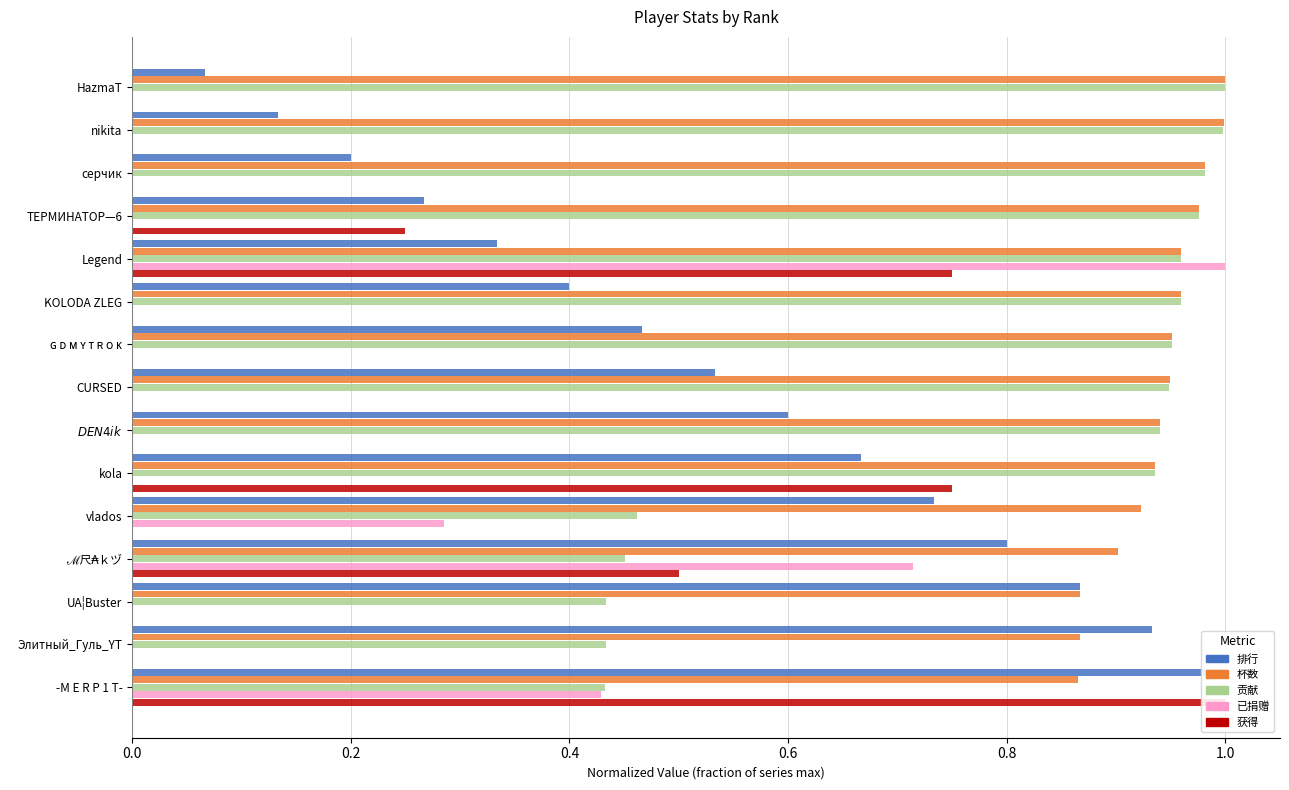

What is the greatest value displayed?

1.0